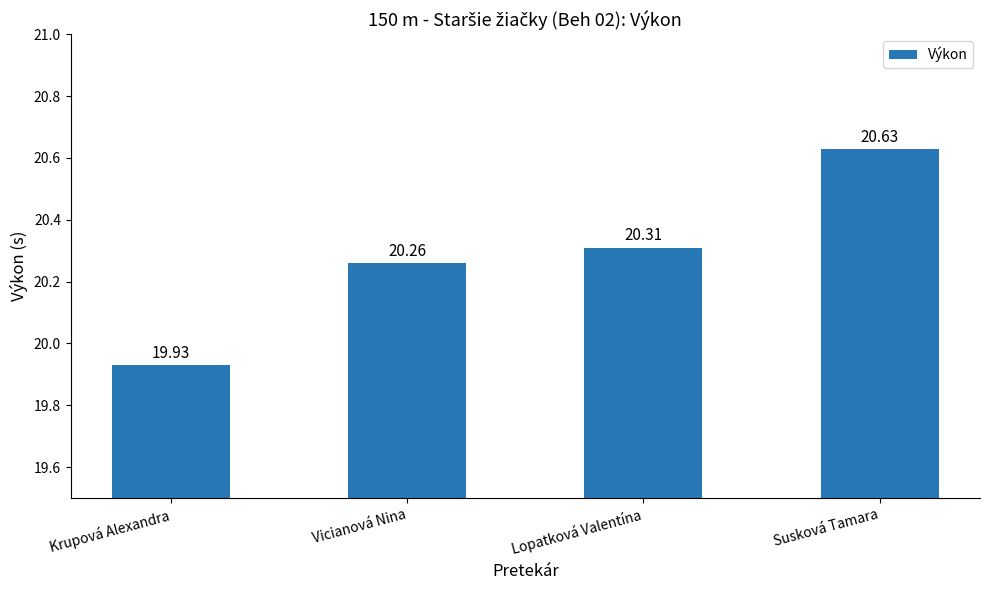

Is it true that the value at Lopatková Valentína is 32.8?

False